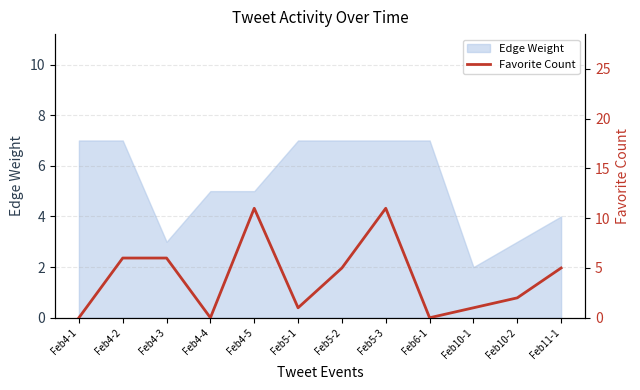

What is the maximum value for Edge Weight?

7